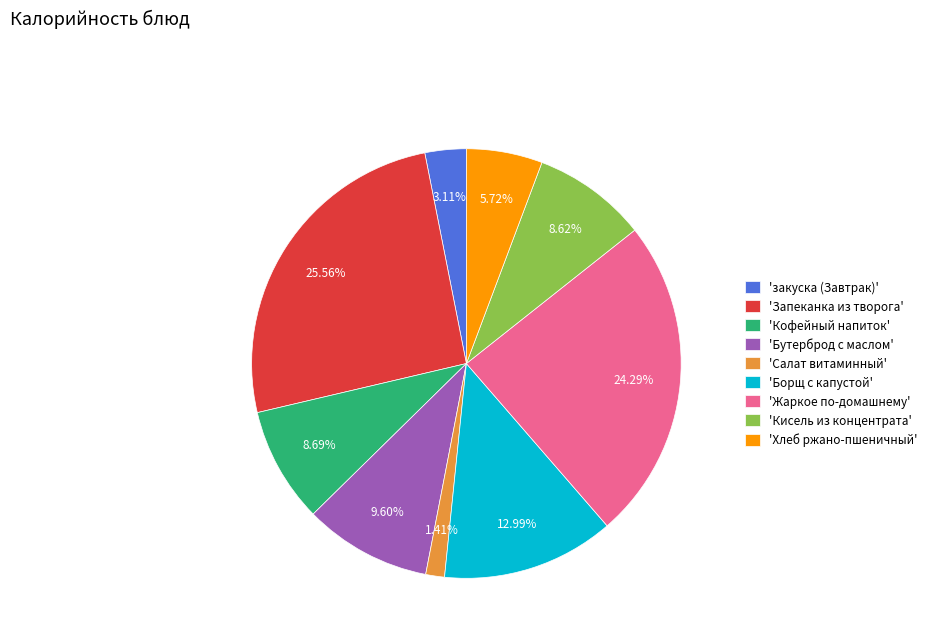

What is the smallest slice in the pie chart?

'Салат витаминный'